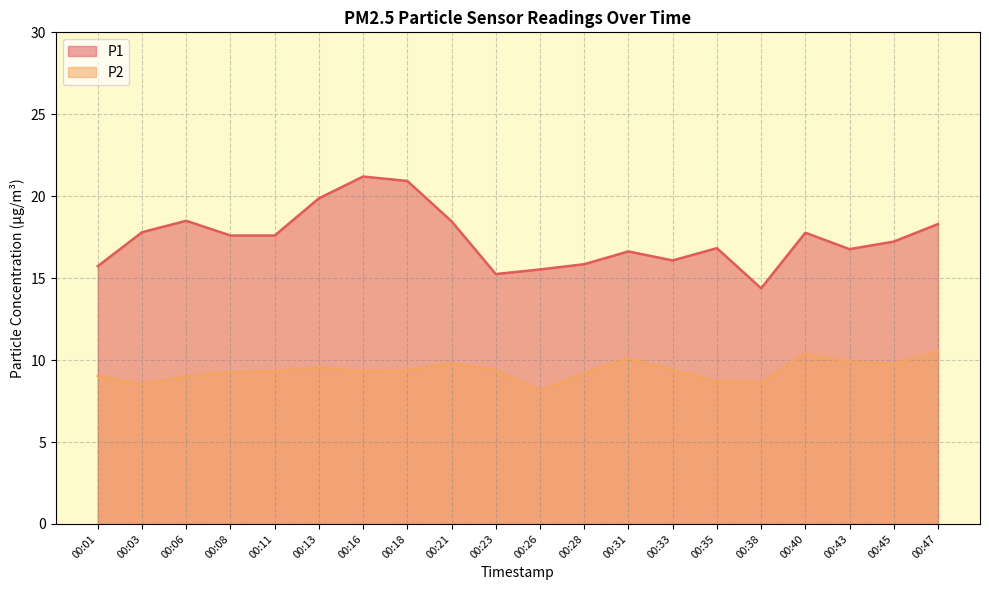

Is the value of P2 at 00:21 greater than the value of P1 at 00:38?

No